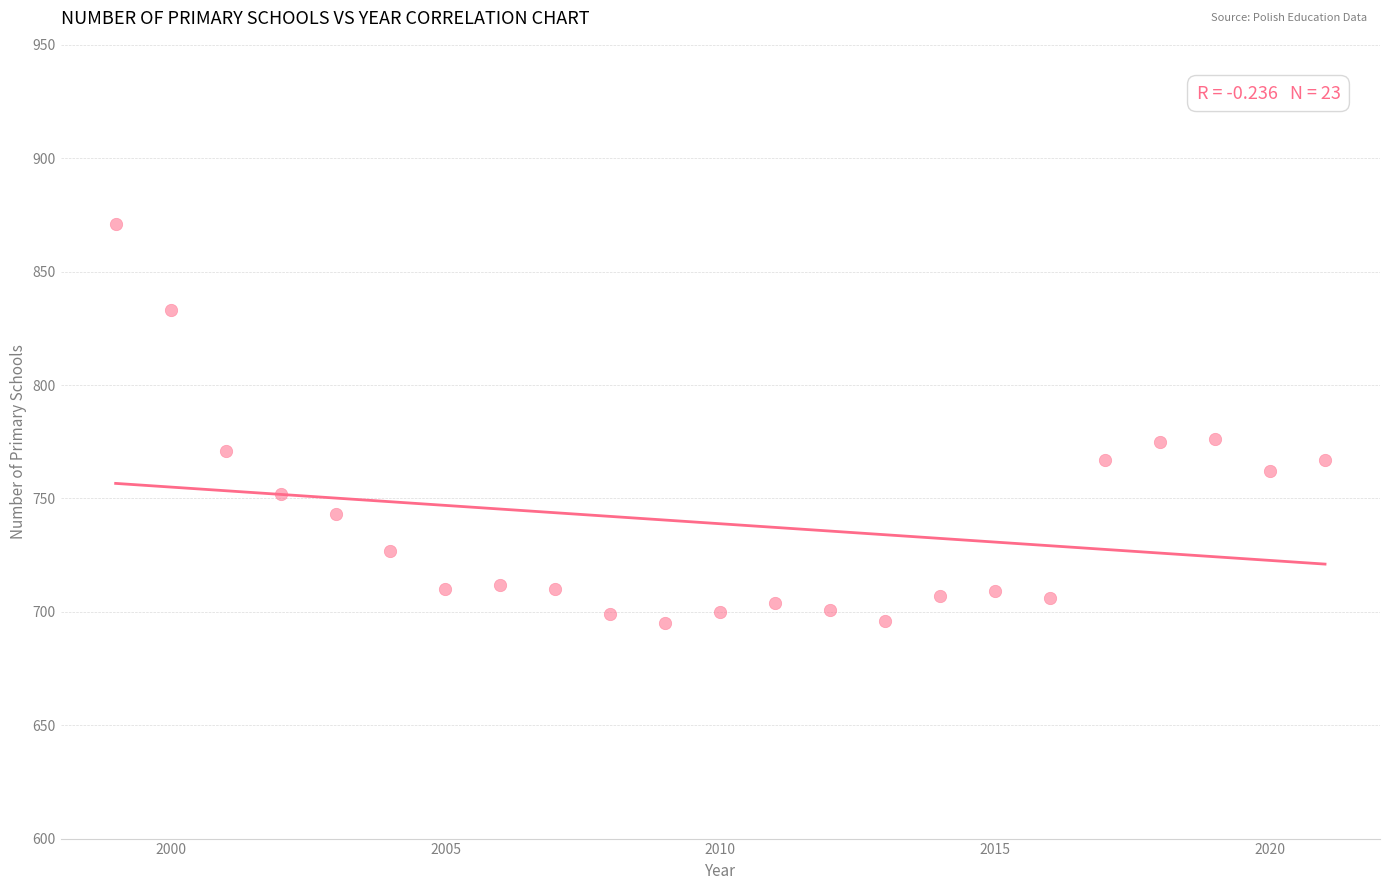

How many points are shown in the scatter plot?

23